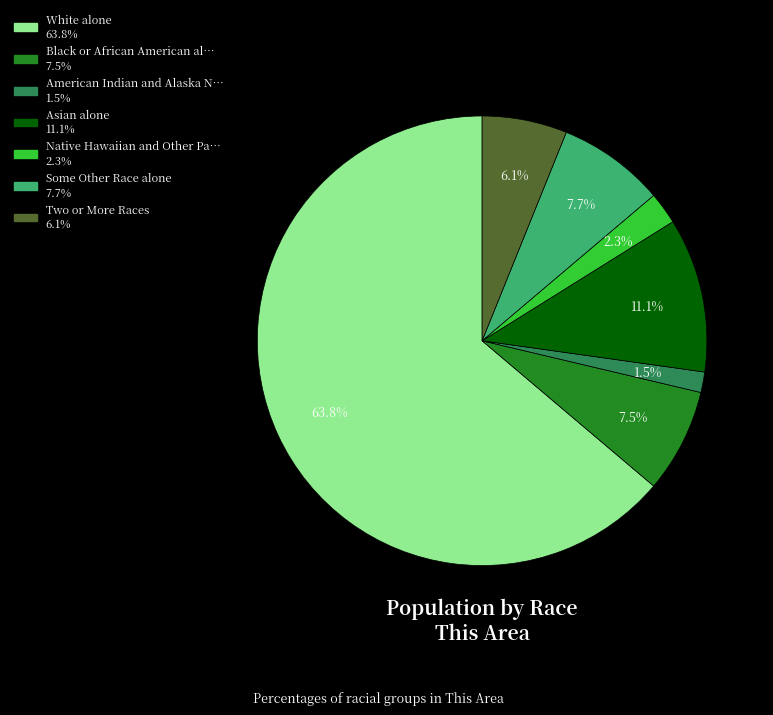

Is there any slice that represents more than half of the pie?

Yes